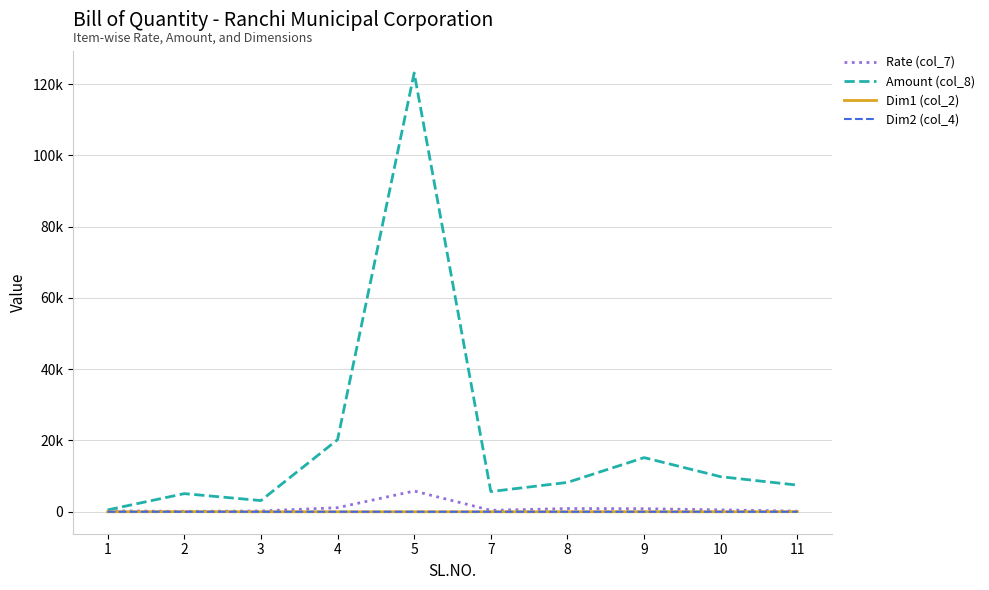

What are all the series names shown in the legend?

Rate (col_7), Amount (col_8), Dim1 (col_2), Dim2 (col_4)